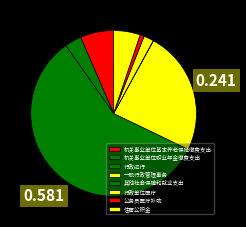

Which slice is the largest?

行政运行